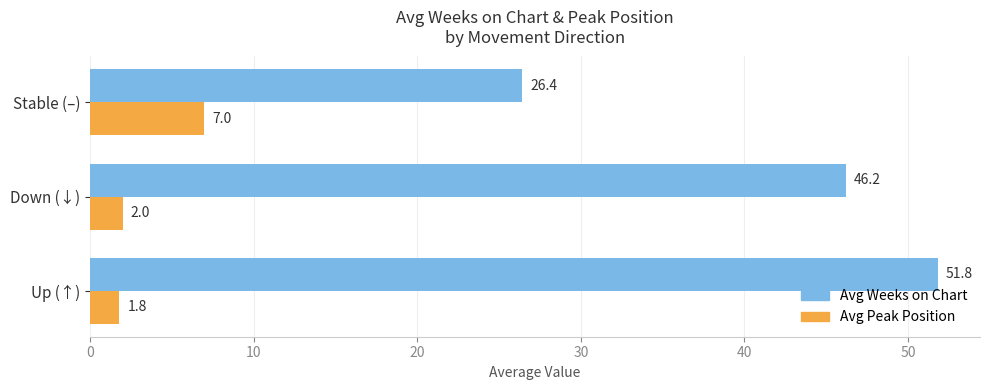

What is the sum of all Avg Peak Position values?

10.8